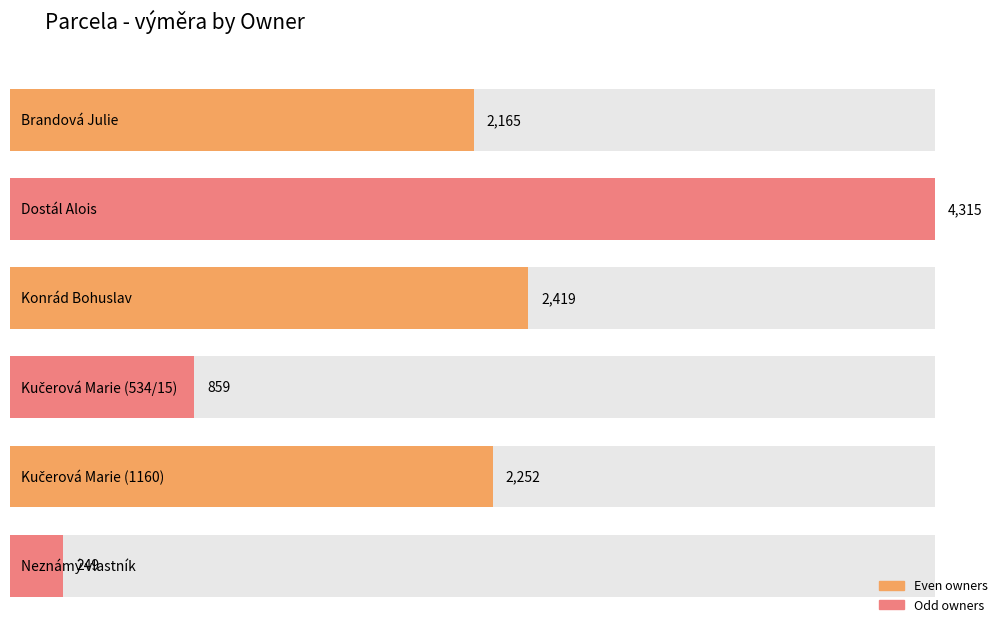

Which label corresponds to the largest value in the chart?

Dostál Alois